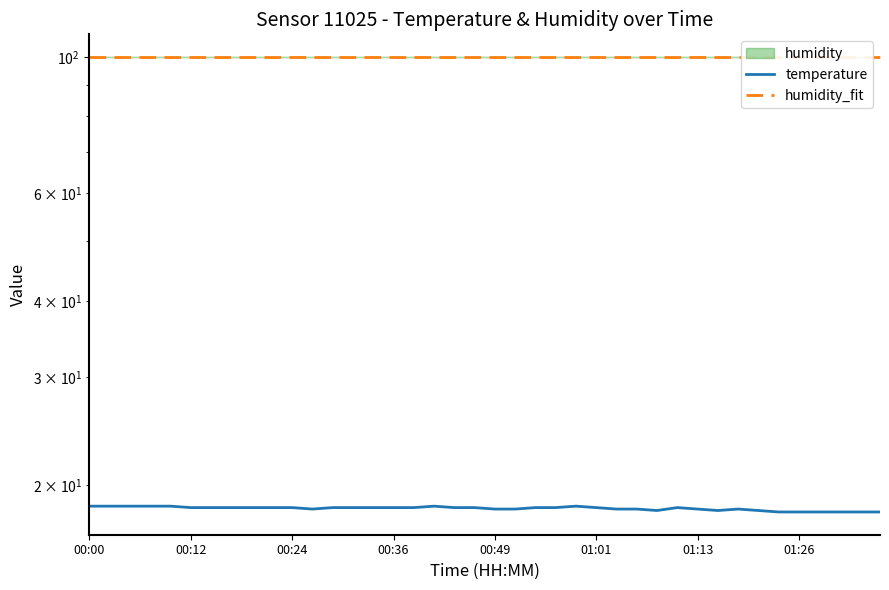

What is the difference between the highest and lowest values at 23?

81.5